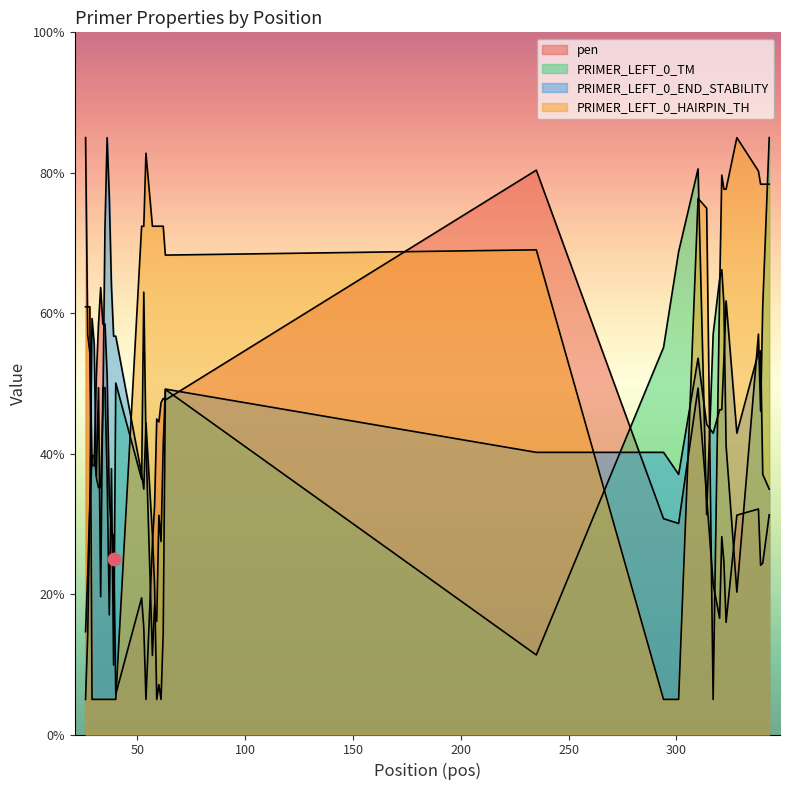

Which series contains the highest Y value?

pen